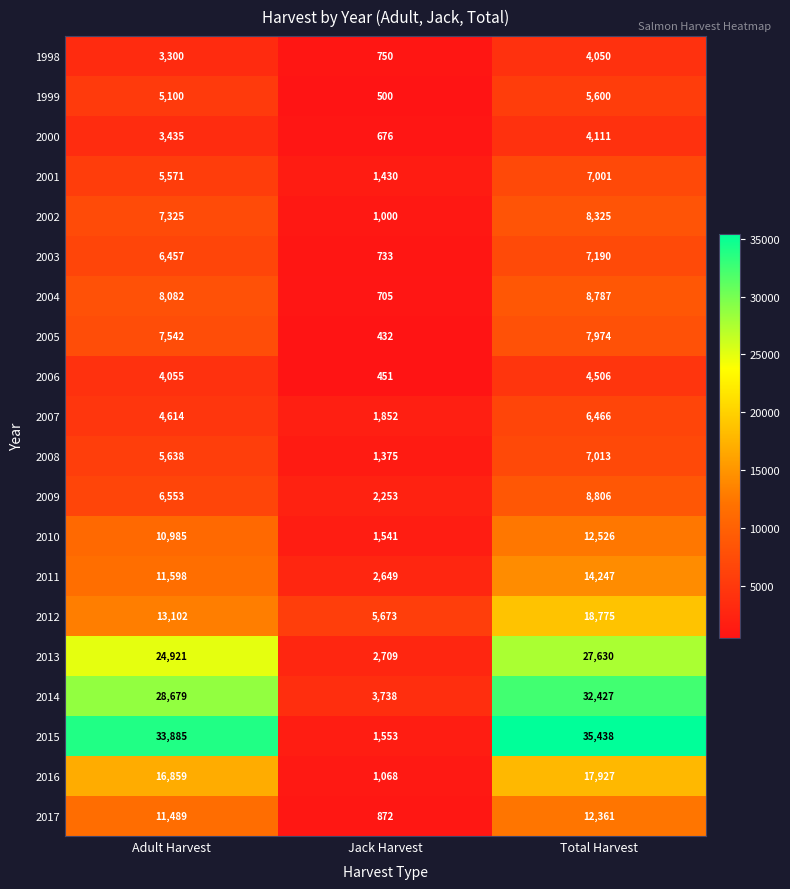

At which category is the sum across all series the highest?

Total Harvest